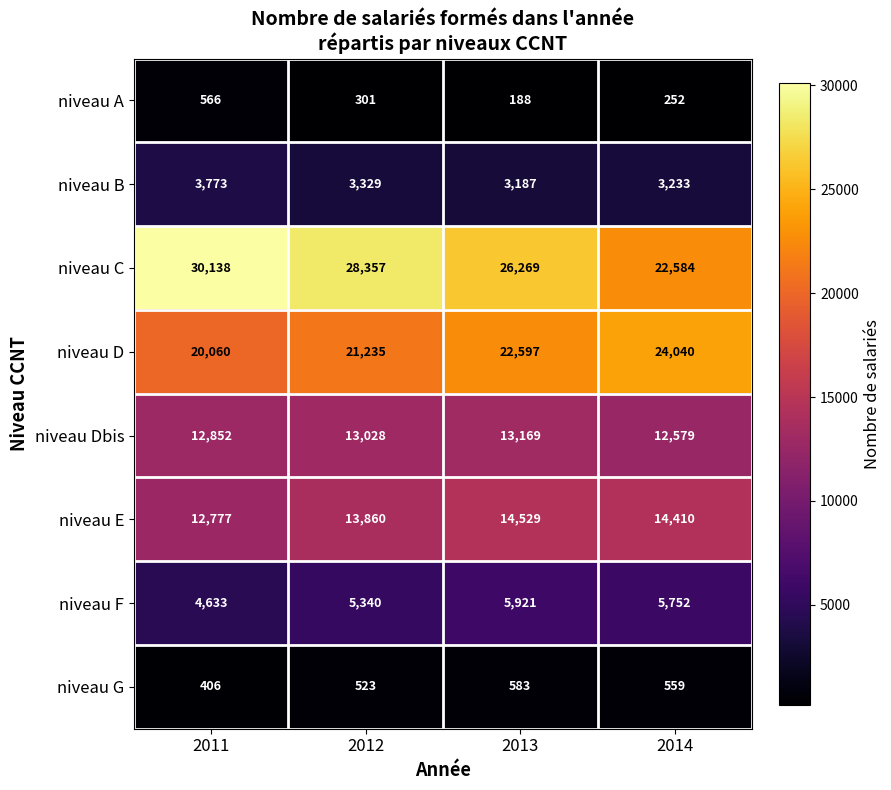

Where is niveau D nearest to the value 22050?

2013